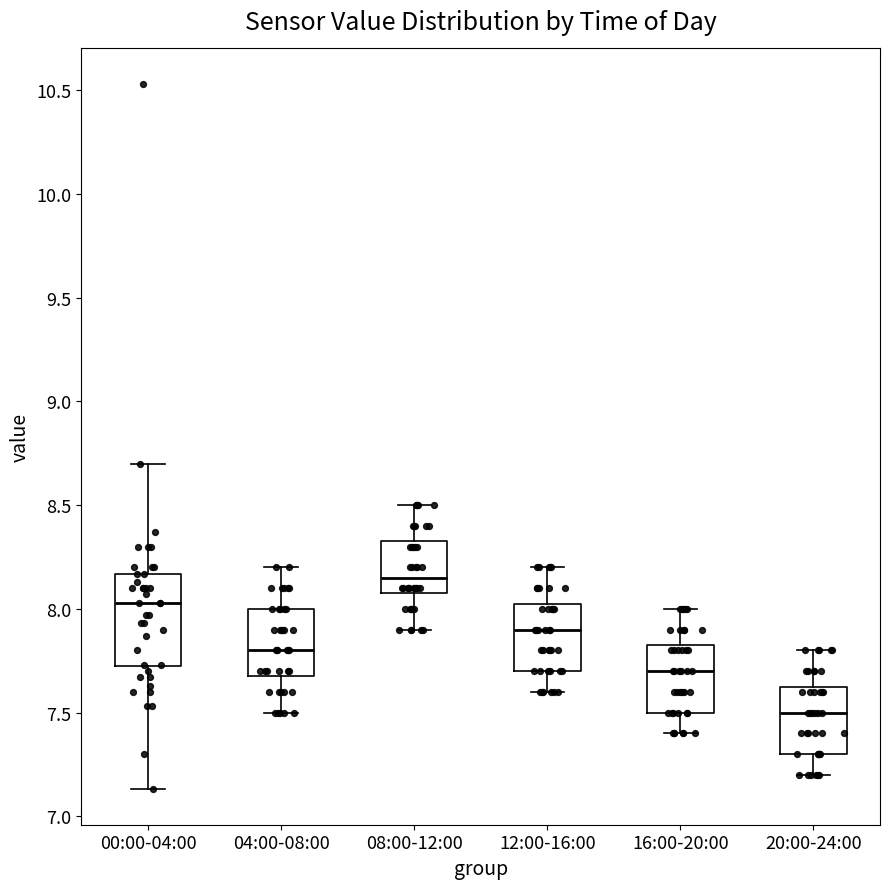

Where is the upper edge of the box for 12:00-16:00 on the y-axis? The values are not printed on the chart, so give them approximately, as read against the axis.

8.05